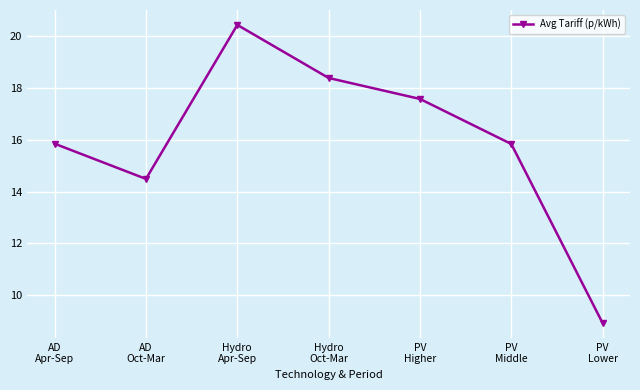

What is the sum of the values at AD
Apr-Sep and PV
Higher?

33.4